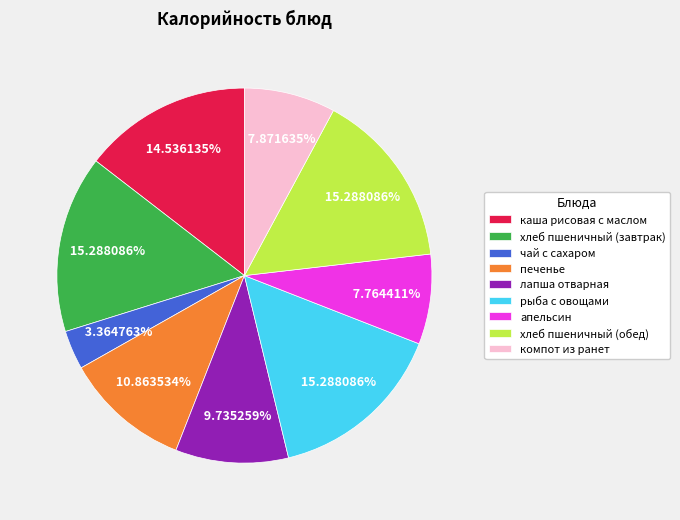

To the nearest percent, what percentage of the pie is хлеб пшеничный (завтрак)?

15%